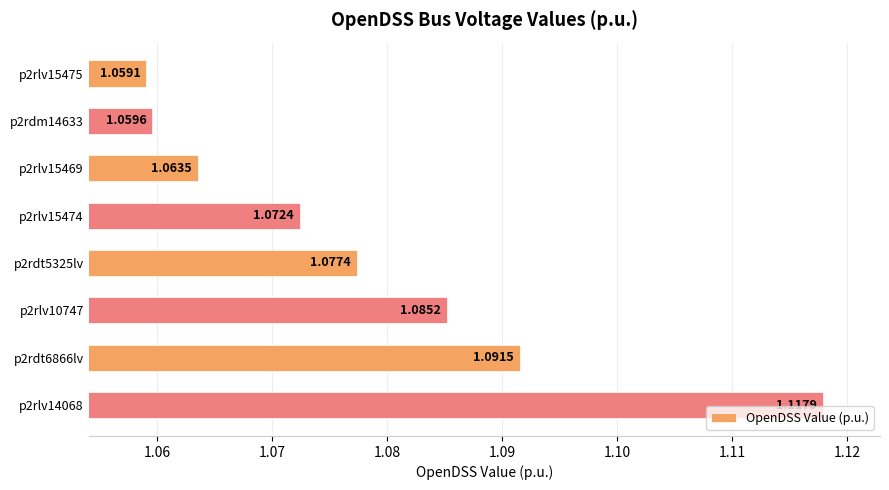

What is the change in value from p2rlv15469 to p2rlv14068?

+0.1